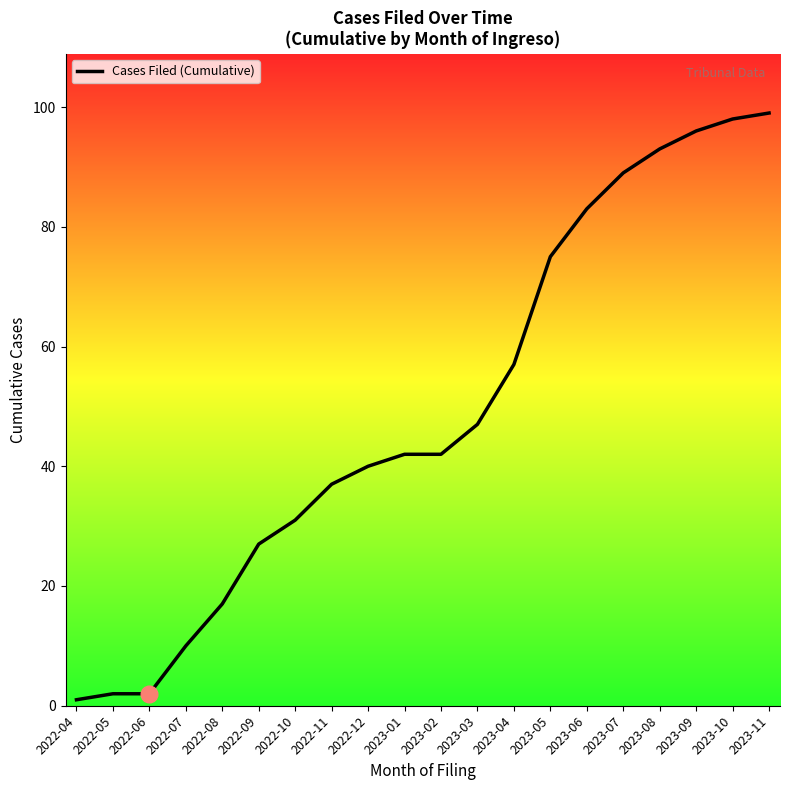

Reading left to right, extract all data points from this chart.

1	2	2	10	17	27	31	37	40	42	42	47	57	75	83	89	93	96	98	99